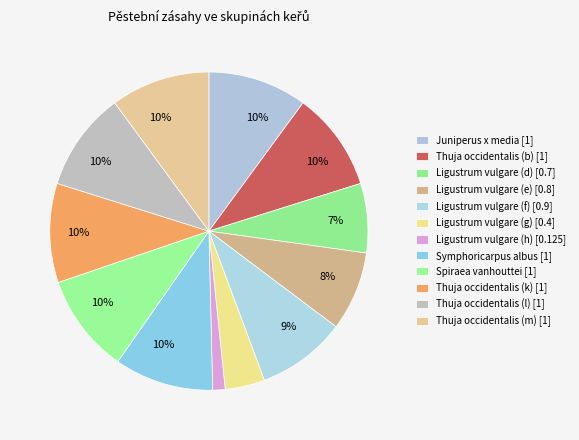

How many slices are in this pie chart?

12